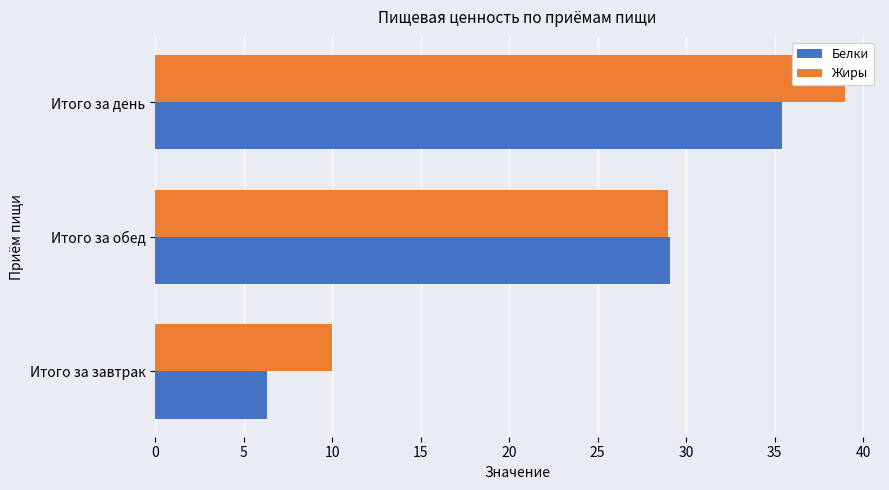

Is it true that Жиры equals 11.0 at Итого за день?

False